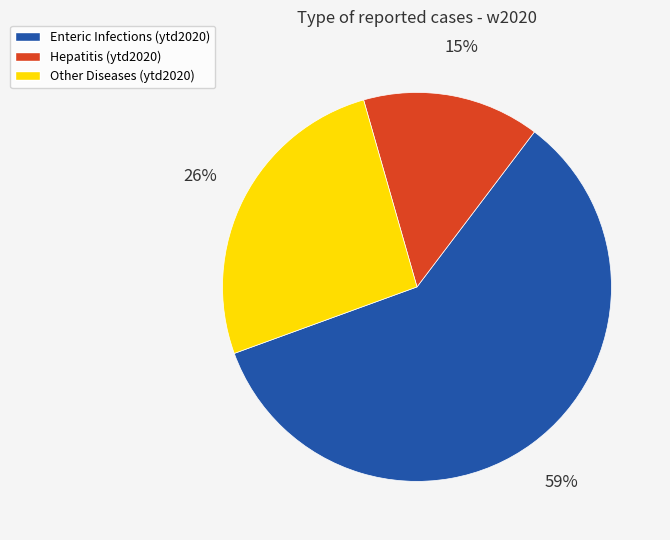

How many segments does this pie chart have?

3